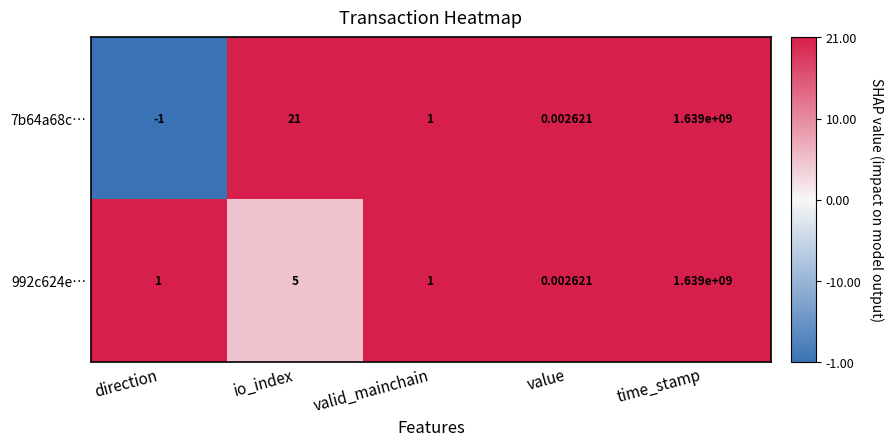

Rank the series at io_index from highest to lowest value.

7b64a68c…, 992c624e…